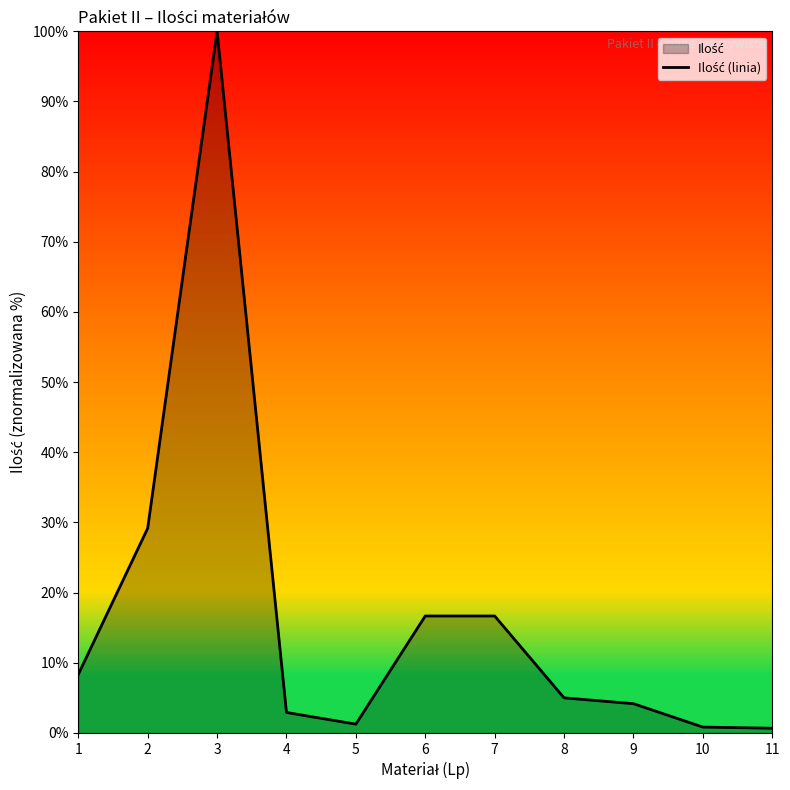

List the labels in order of value, smallest first.

11, 10, 5, 4, 9, 8, 1, 6, 7, 2, 3